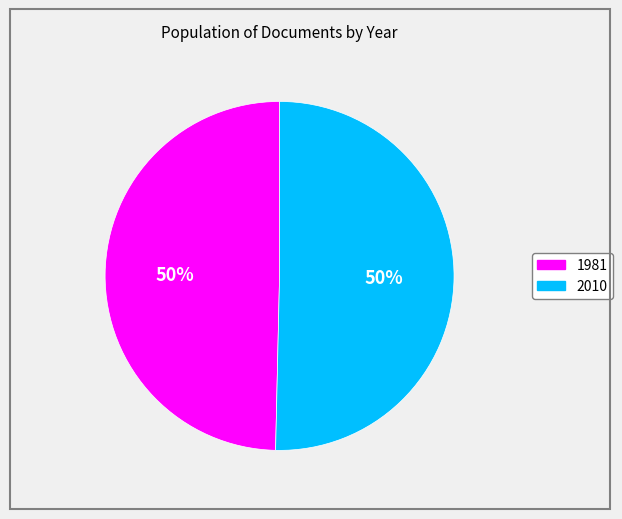

To the nearest percent, what is the average slice percentage?

50%